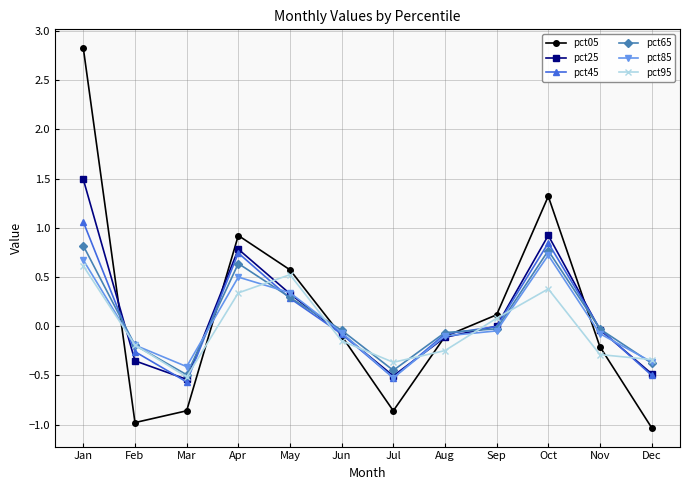

How many distinct data groups are displayed?

6